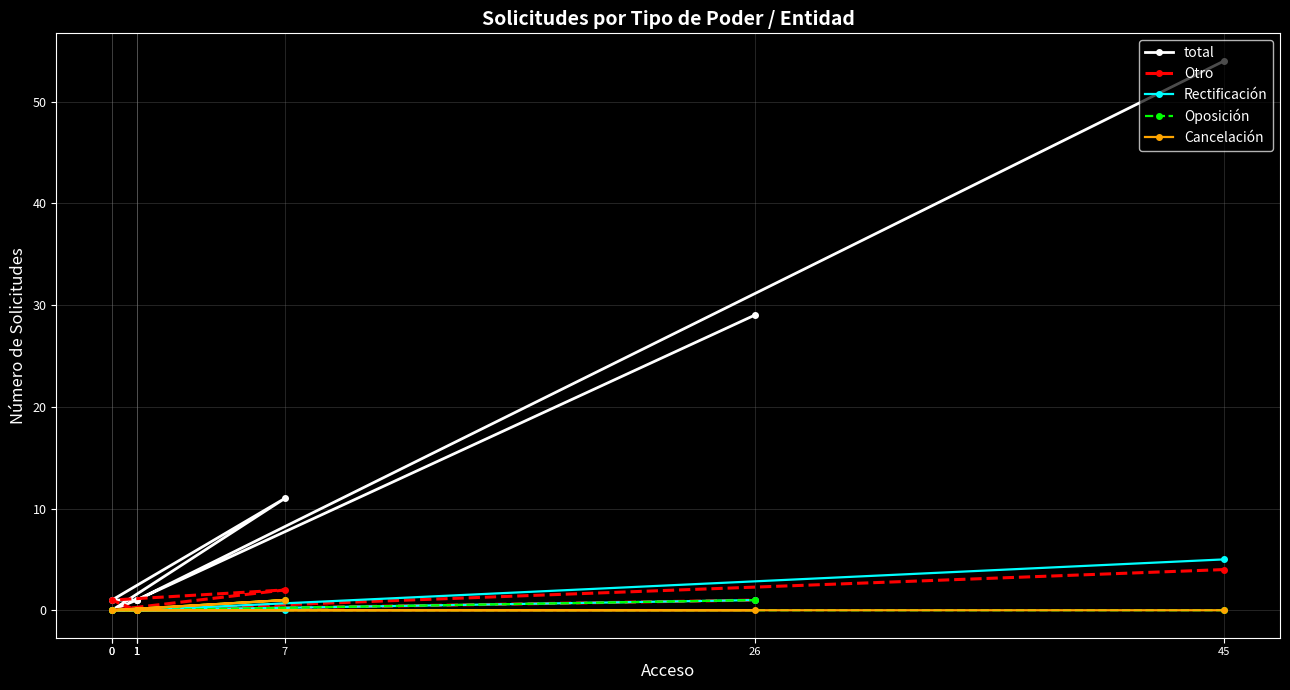

At which category is the sum across all series the highest?

45